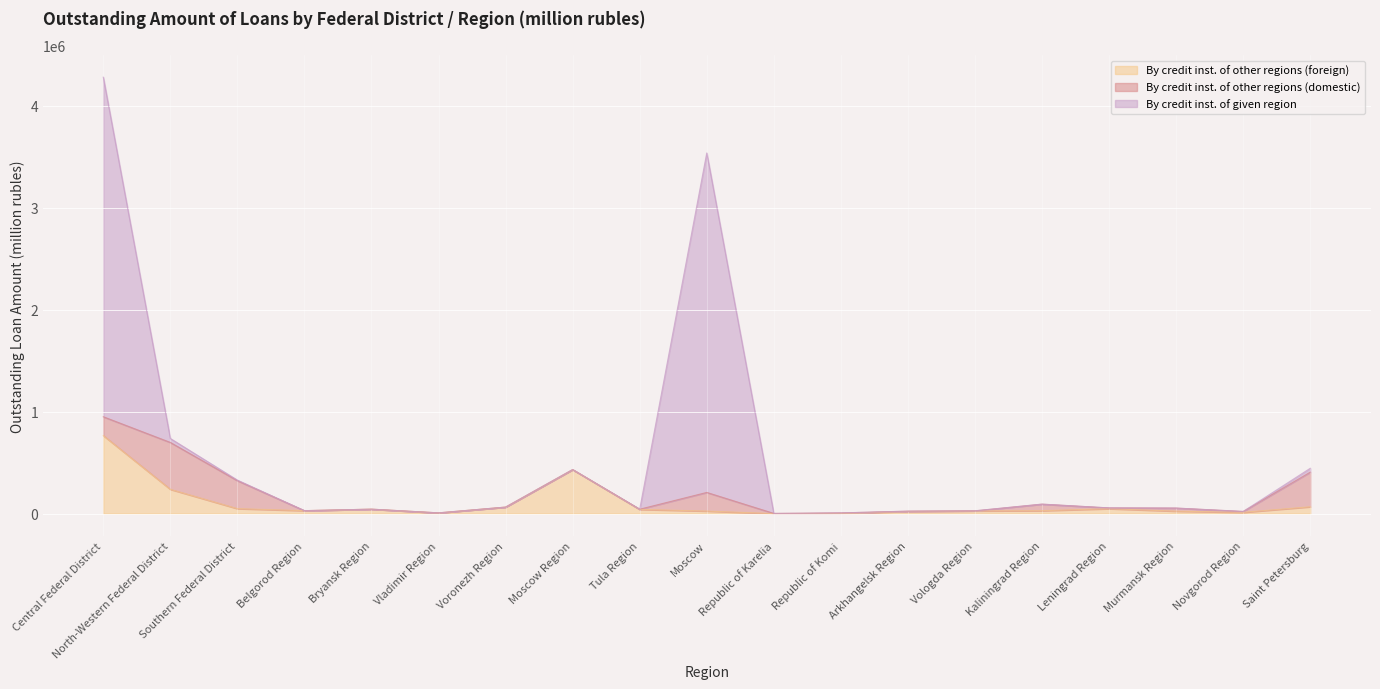

Does the chart display data point markers on the line(s)?

No